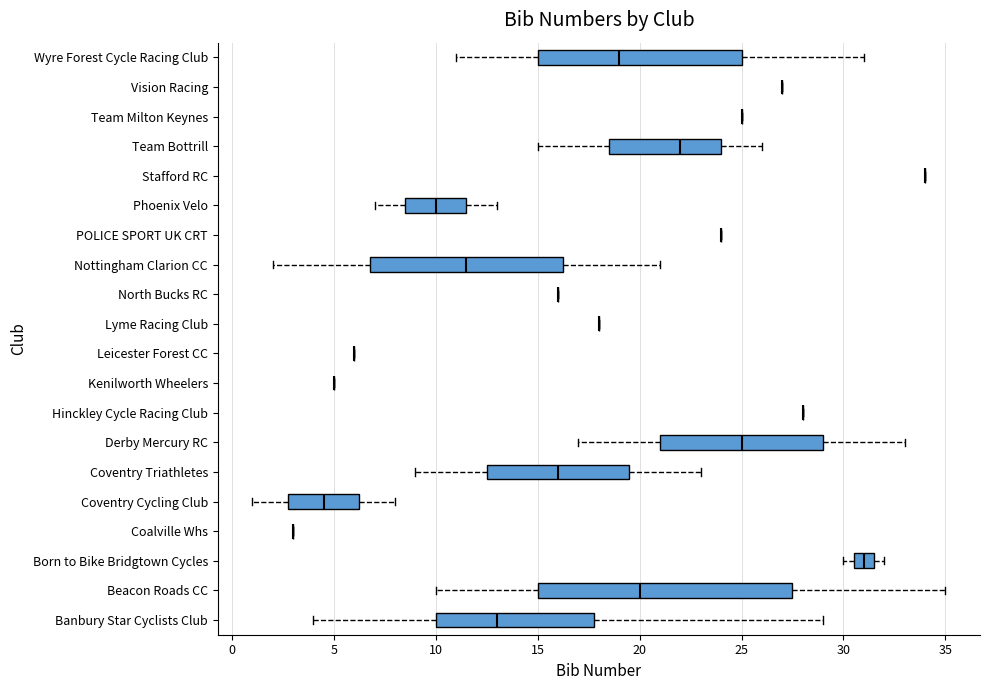

Reading bottom to top, transcribe this box plot: for each box, give where its median line is, the range the box spans, and where its two whiskers end, as read against the x-axis. The values are not printed on the chart, so give them approximately, as read against the axis.

Banbury Star Cyclists Club: median 13.0, box 10.0 to 18.0, whiskers 4.0 to 29.0
Beacon Roads CC: median 20.0, box 15.0 to 27.5, whiskers 10.0 to 35.0
Born to Bike Bridgtown Cycles: median 31.0, box 30.5 to 31.5, whiskers 30.0 to 32.0
Coalville Whs: box collapsed to a line at 3.0, whiskers 3.0 to 3.0
Coventry Cycling Club: median 4.5, box 3.0 to 6.5, whiskers 1.0 to 8.0
Coventry Triathletes: median 16.0, box 12.5 to 19.5, whiskers 9.0 to 23.0
Derby Mercury RC: median 25.0, box 21.0 to 29.0, whiskers 17.0 to 33.0
Hinckley Cycle Racing Club: box collapsed to a line at 28.0, whiskers 28.0 to 28.0
Kenilworth Wheelers: box collapsed to a line at 5.0, whiskers 5.0 to 5.0
Leicester Forest CC: box collapsed to a line at 6.0, whiskers 6.0 to 6.0
Lyme Racing Club: box collapsed to a line at 18.0, whiskers 18.0 to 18.0
North Bucks RC: box collapsed to a line at 16.0, whiskers 16.0 to 16.0
Nottingham Clarion CC: median 11.5, box 7.0 to 16.5, whiskers 2.0 to 21.0
POLICE SPORT UK CRT: box collapsed to a line at 24.0, whiskers 24.0 to 24.0
Phoenix Velo: median 10.0, box 8.5 to 11.5, whiskers 7.0 to 13.0
Stafford RC: box collapsed to a line at 34.0, whiskers 34.0 to 34.0
Team Bottrill: median 22.0, box 18.5 to 24.0, whiskers 15.0 to 26.0
Team Milton Keynes: box collapsed to a line at 25.0, whiskers 25.0 to 25.0
Vision Racing: box collapsed to a line at 27.0, whiskers 27.0 to 27.0
Wyre Forest Cycle Racing Club: median 19.0, box 15.0 to 25.0, whiskers 11.0 to 31.0